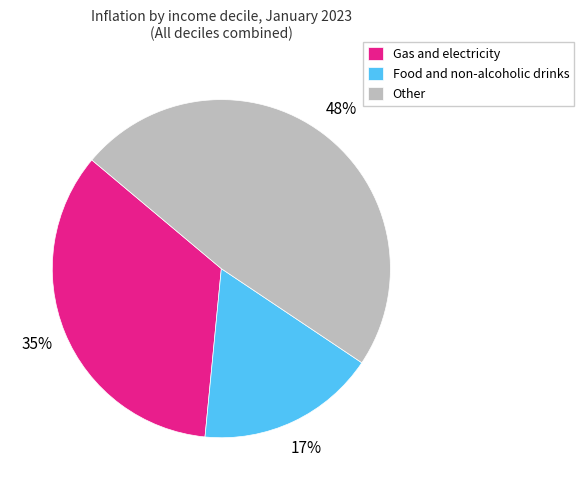

What is the ratio of the value at Gas and electricity to the value at Other?

0.7